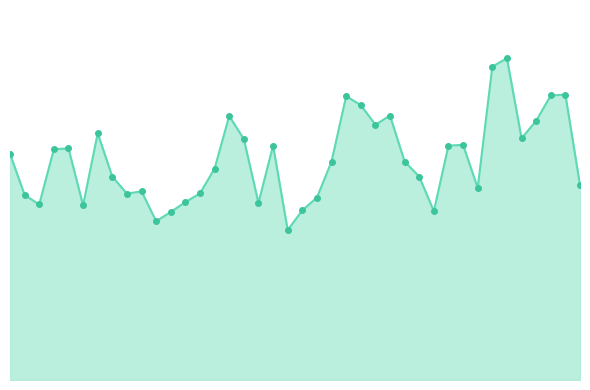

What is the sum of all values?

569.4